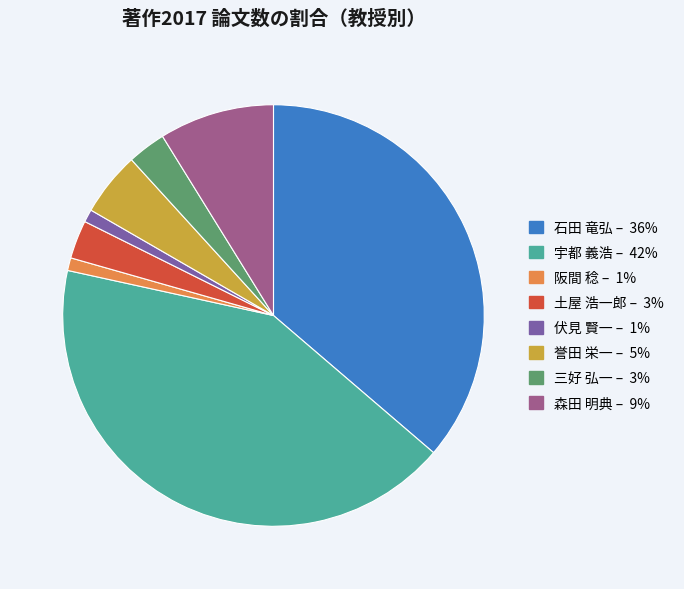

Which category has the biggest portion of the pie?

宇都 義浩